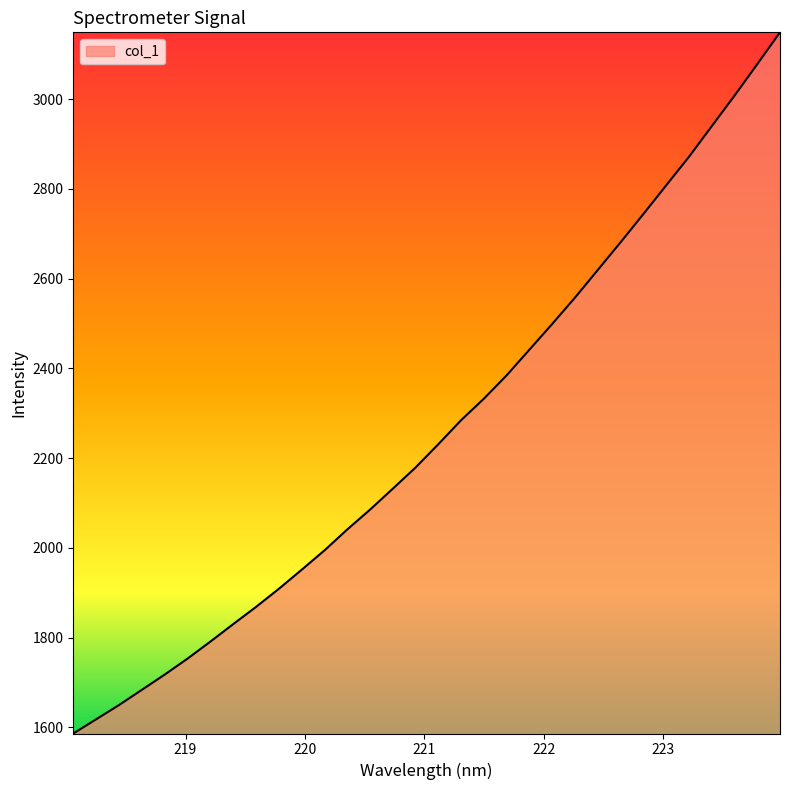

What is the average value?

2263.1